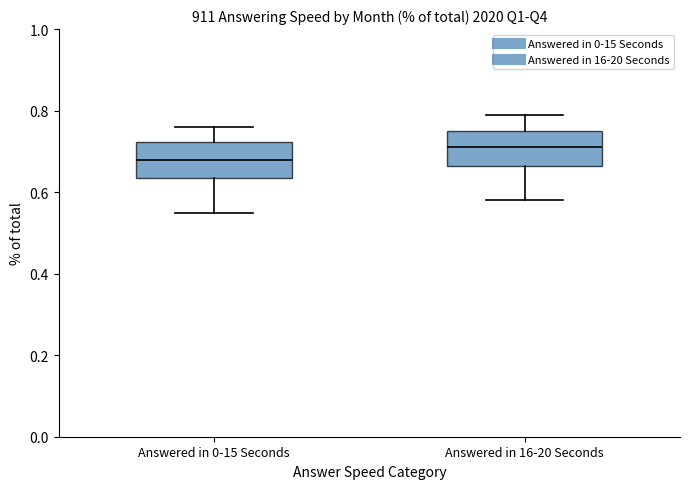

Reading left to right, transcribe this box plot: for each box, give where its median line is, the range the box spans, and where its two whiskers end, as read against the y-axis. The values are not printed on the chart, so give them approximately, as read against the axis.

Answered in 0-15 Seconds: median 0.68, box 0.64 to 0.72, whiskers 0.56 to 0.76
Answered in 16-20 Seconds: median 0.72, box 0.66 to 0.76, whiskers 0.58 to 0.80